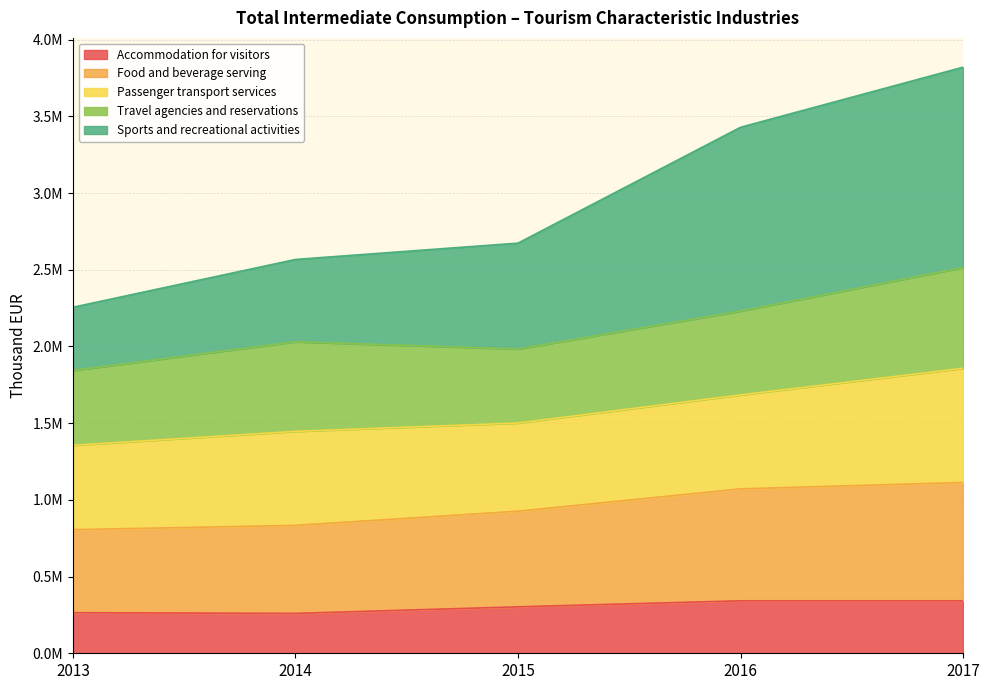

Which label corresponds to the largest value in the chart?

2017